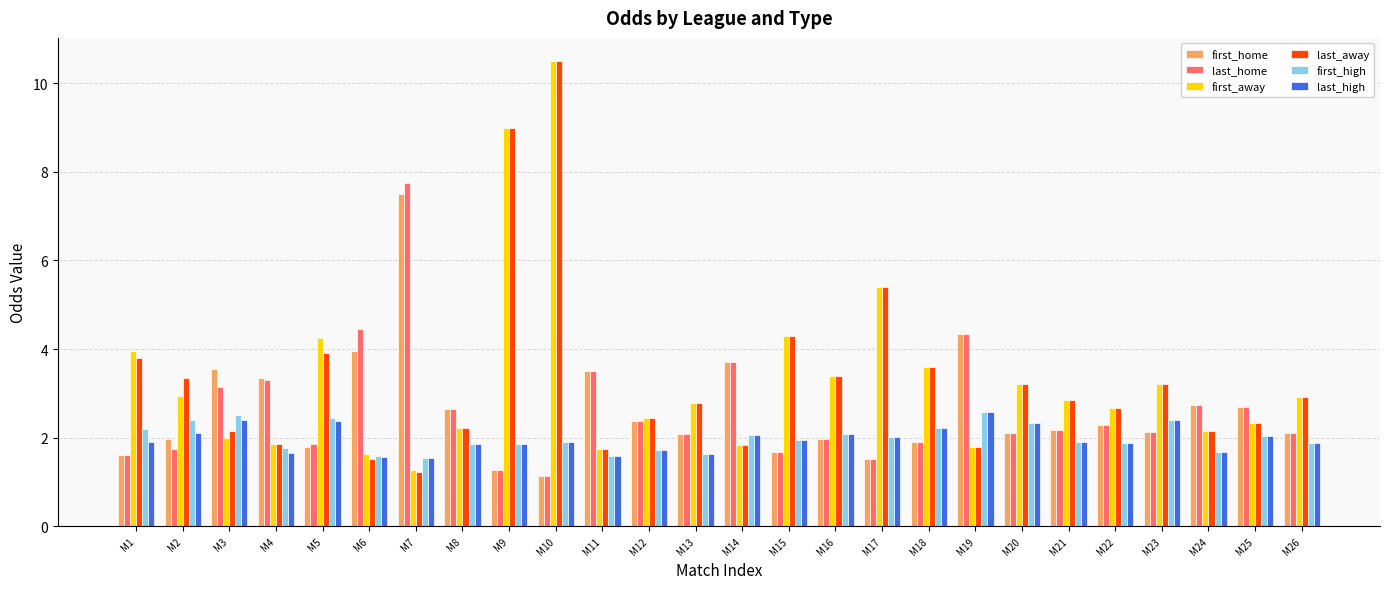

At which label is last_away closest to 5?

M17